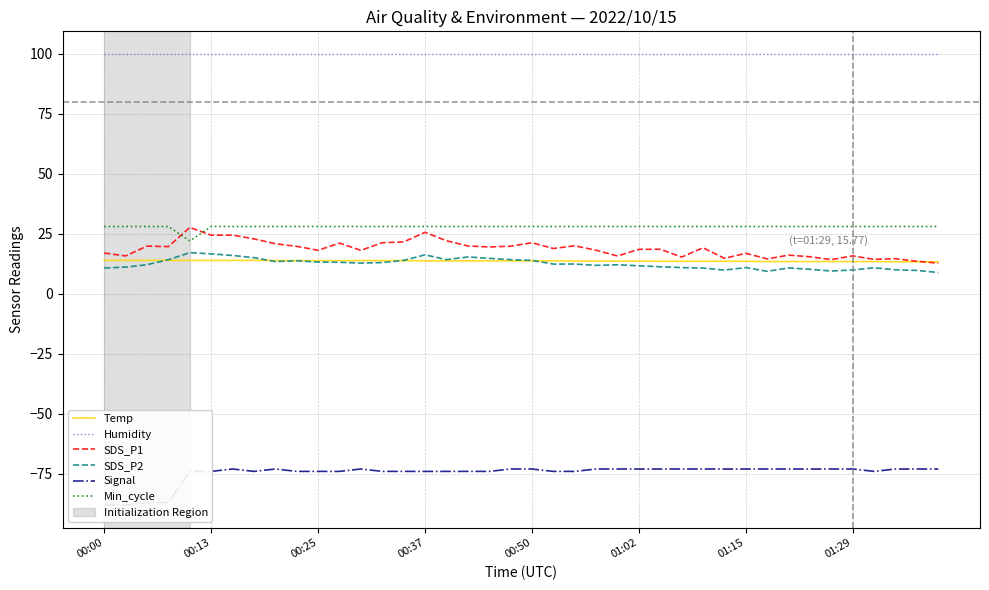

Where is SDS_P1 nearest to the value 20?

22